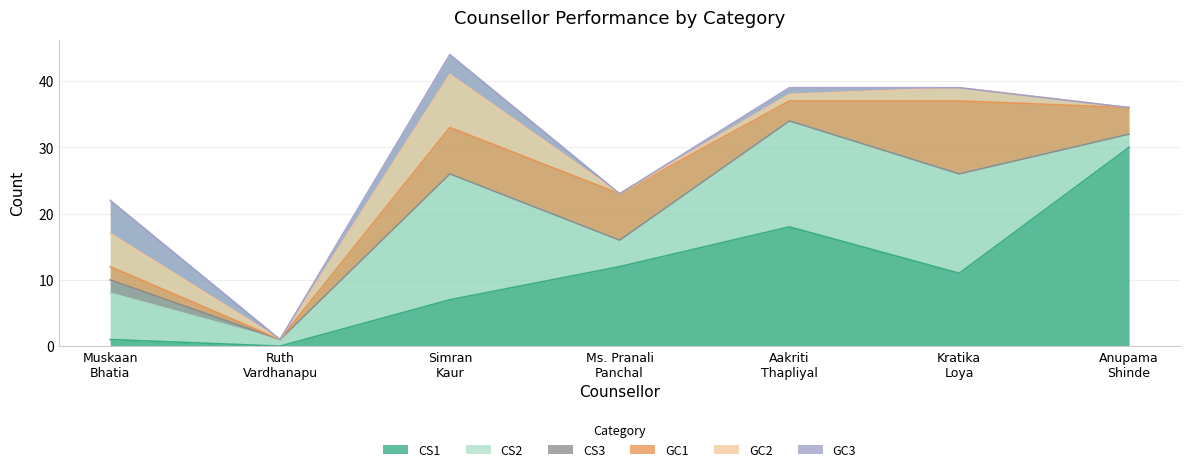

What is the difference between the maximum and minimum values in the GC2 series?

8